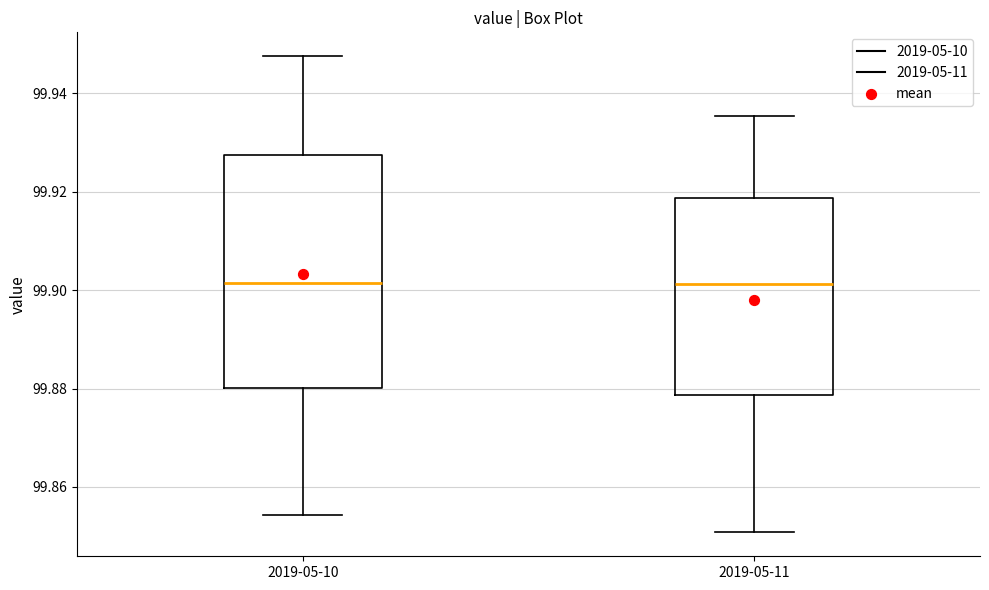

Reading left to right, transcribe this box plot: for each box, give where its median line is, the range the box spans, and where its two whiskers end, as read against the y-axis. The values are not printed on the chart, so give them approximately, as read against the axis.

2019-05-10: median 99.902, box 99.880 to 99.928, whiskers 99.854 to 99.948
2019-05-11: median 99.902, box 99.878 to 99.918, whiskers 99.850 to 99.936